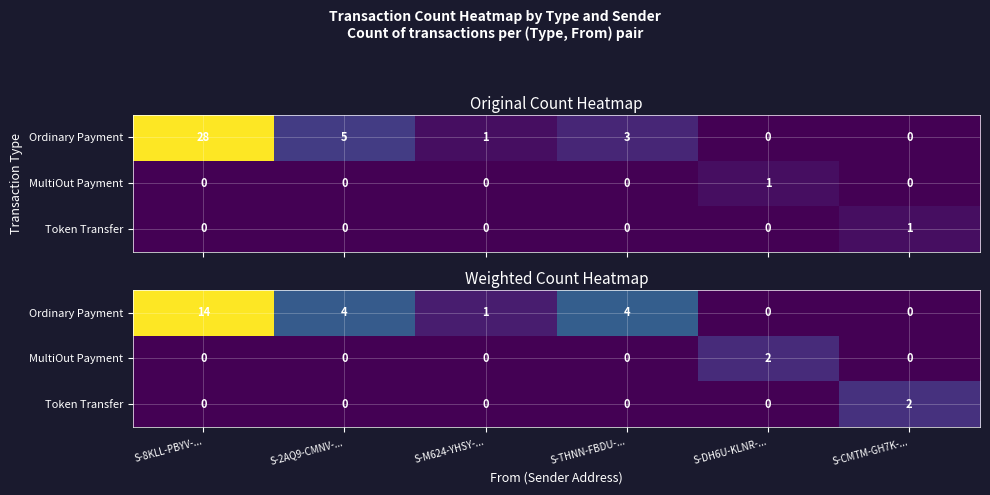

Between S-2AQ9-CMNV-... and S-DH6U-KLNR-..., which series saw the biggest shift?

Ordinary Payment